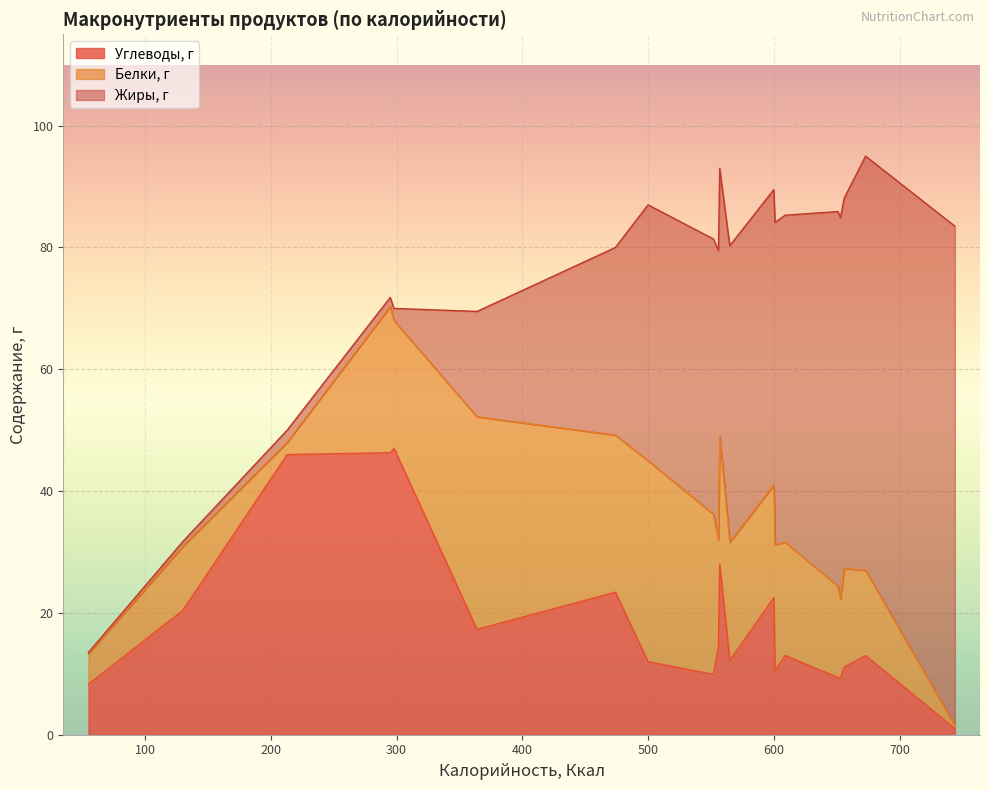

Rank the series by their maximum value, from highest to lowest.

Жиры, г, Углеводы, г, Белки, г